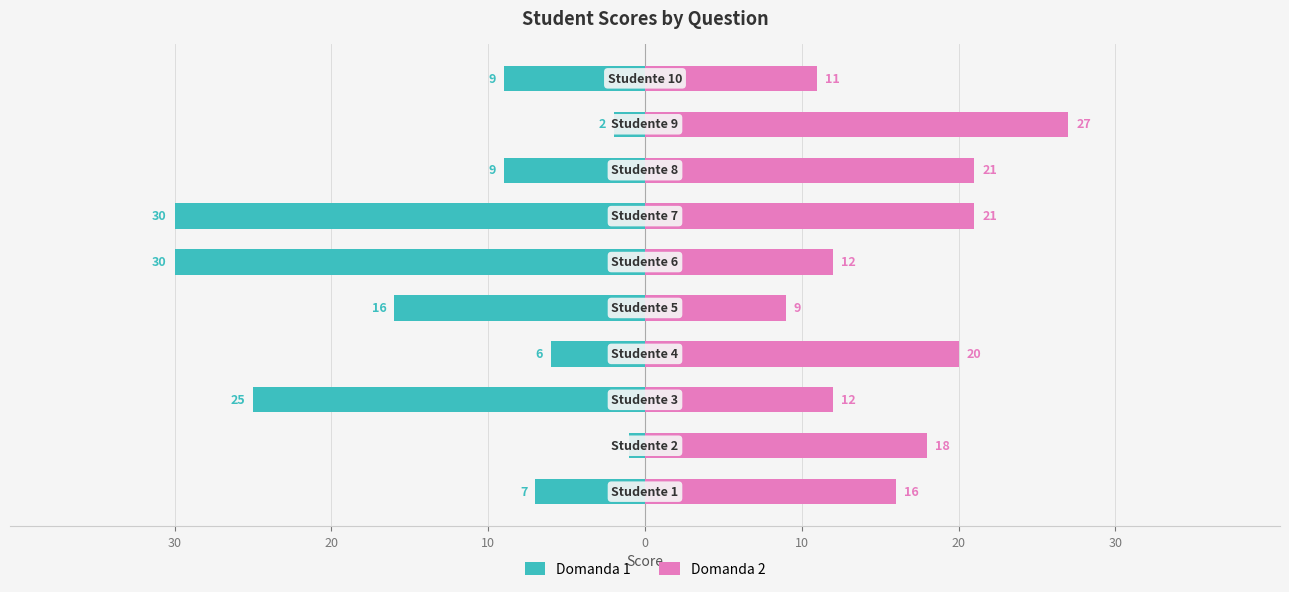

What is the label of the 4th bar from the right?

30